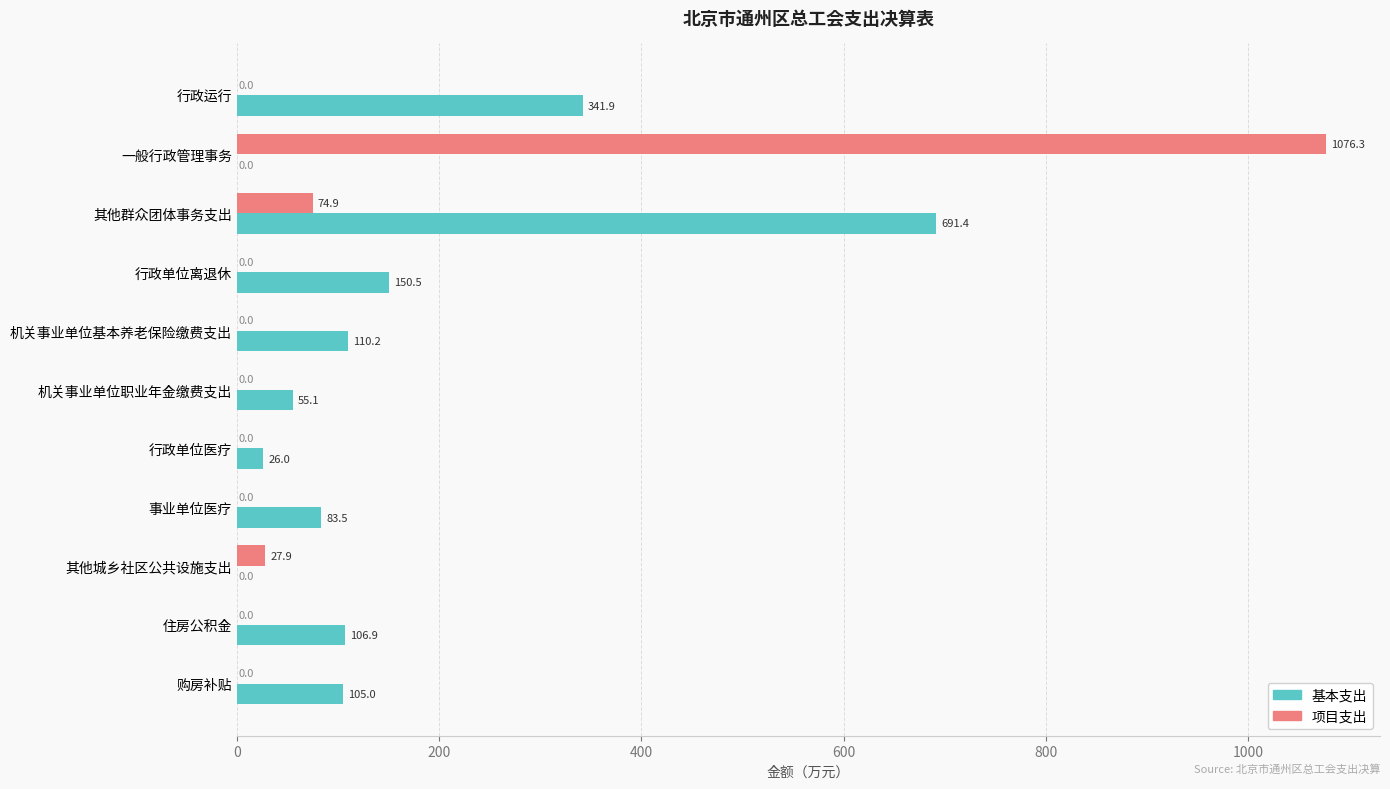

What is the average value of the 基本支出 series?

151.9